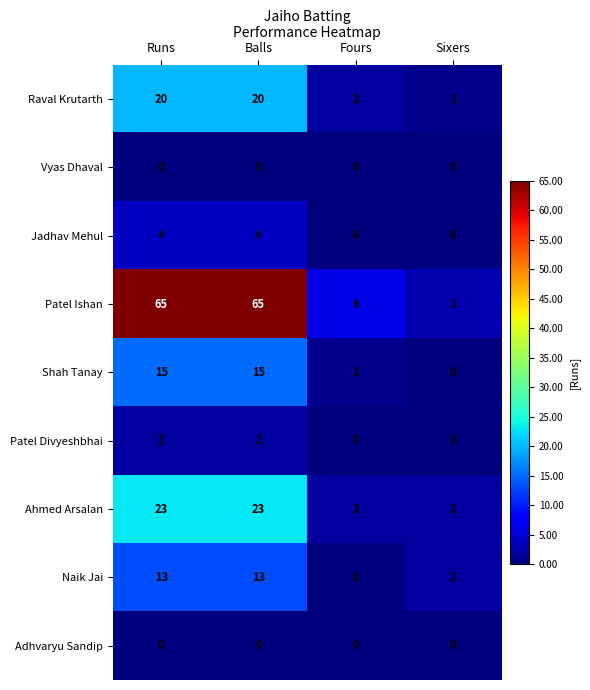

What is the difference between the maximum and minimum values in the Naik Jai series?

13